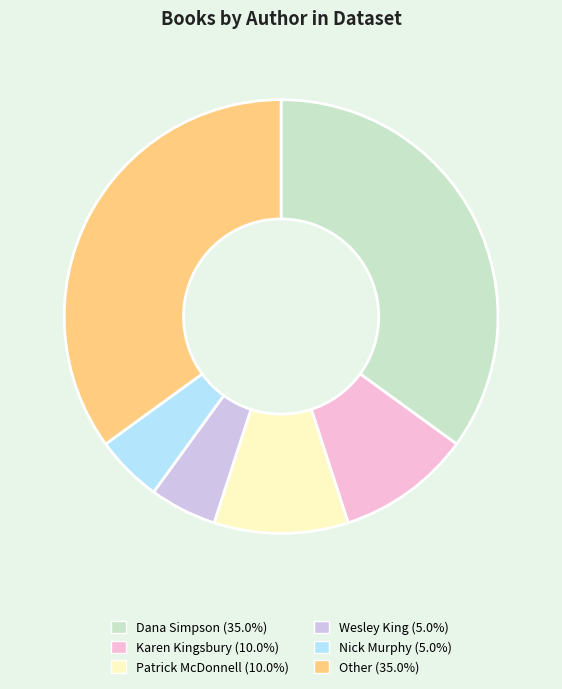

How many segments does this pie chart have?

6